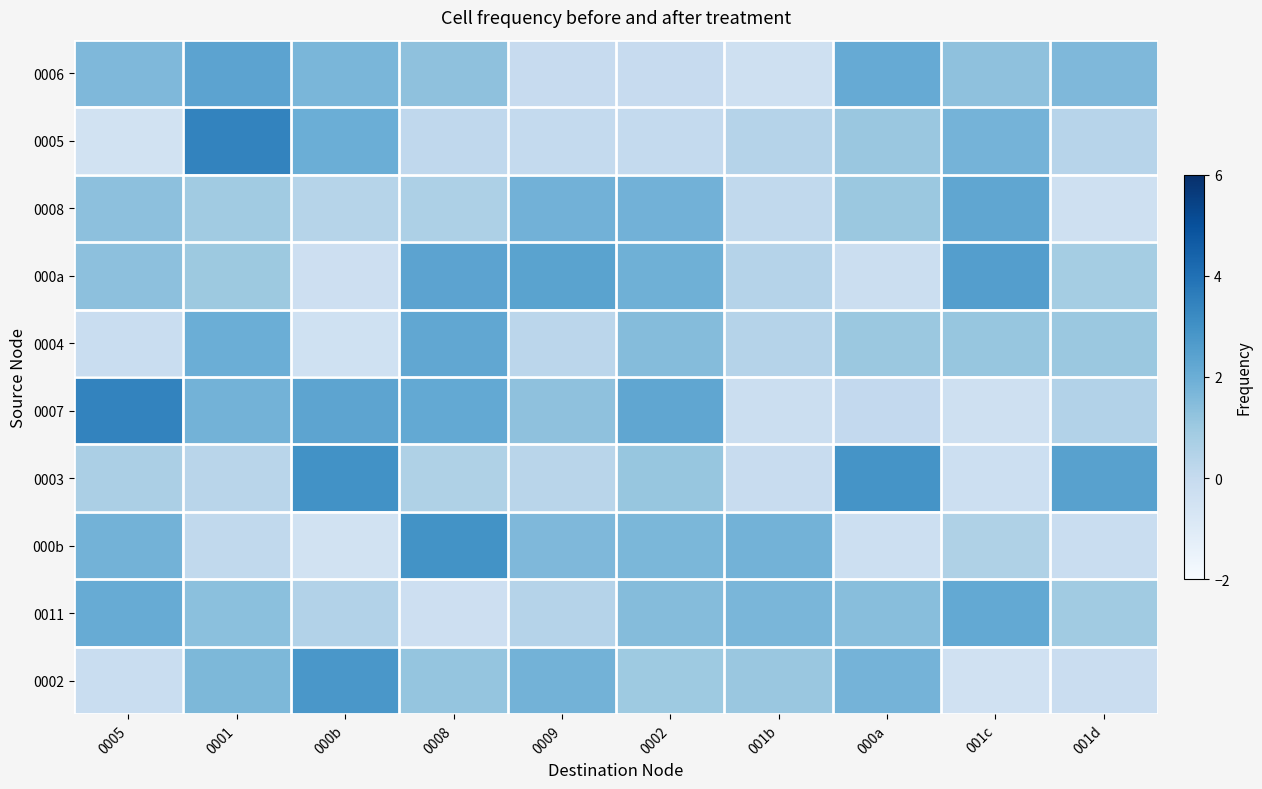

Between 0001 and 0008, which is larger?

0001